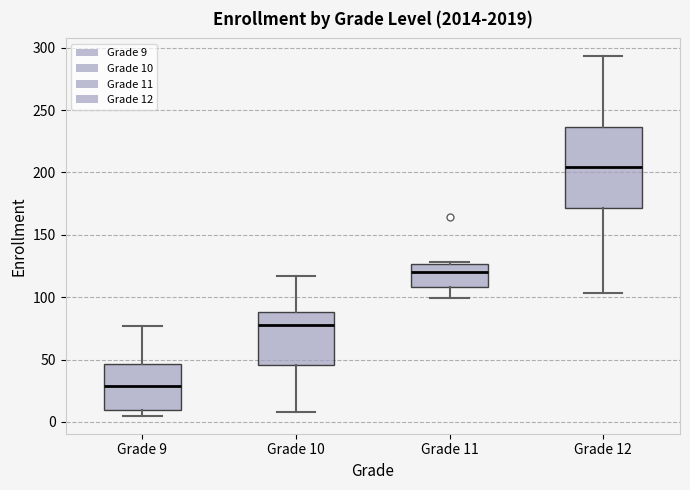

Which box's median line is the lowest?

Grade 9